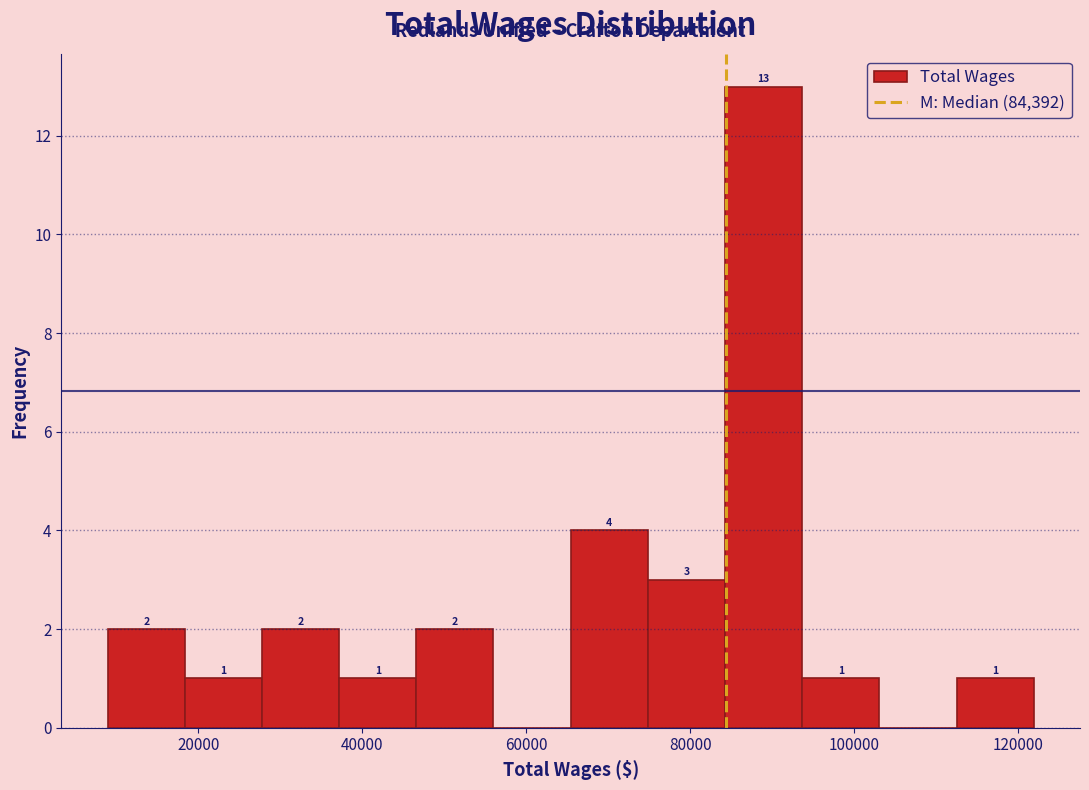

Which range on the x-axis has the tallest bar?

84000 to 94000